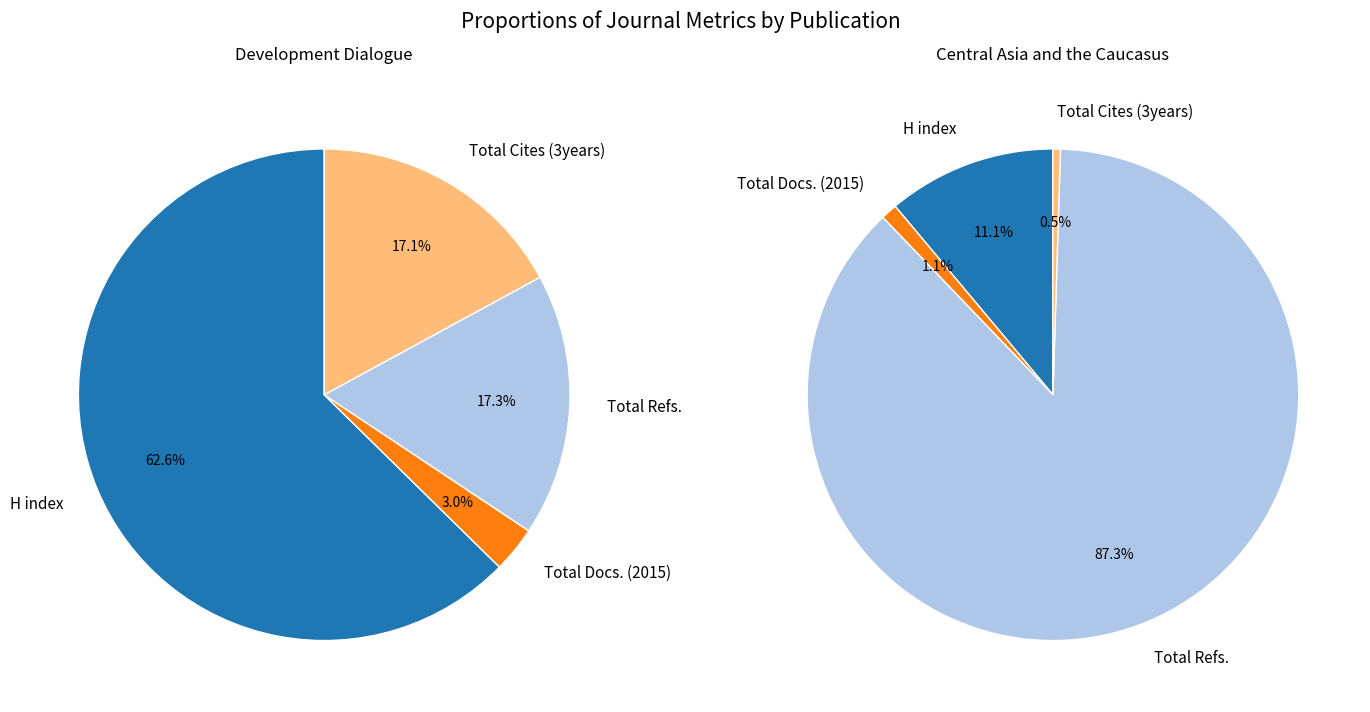

To the nearest percent, what is the difference between the Development Dialogue and Central Asia and the Caucasus slice percentages?

44%